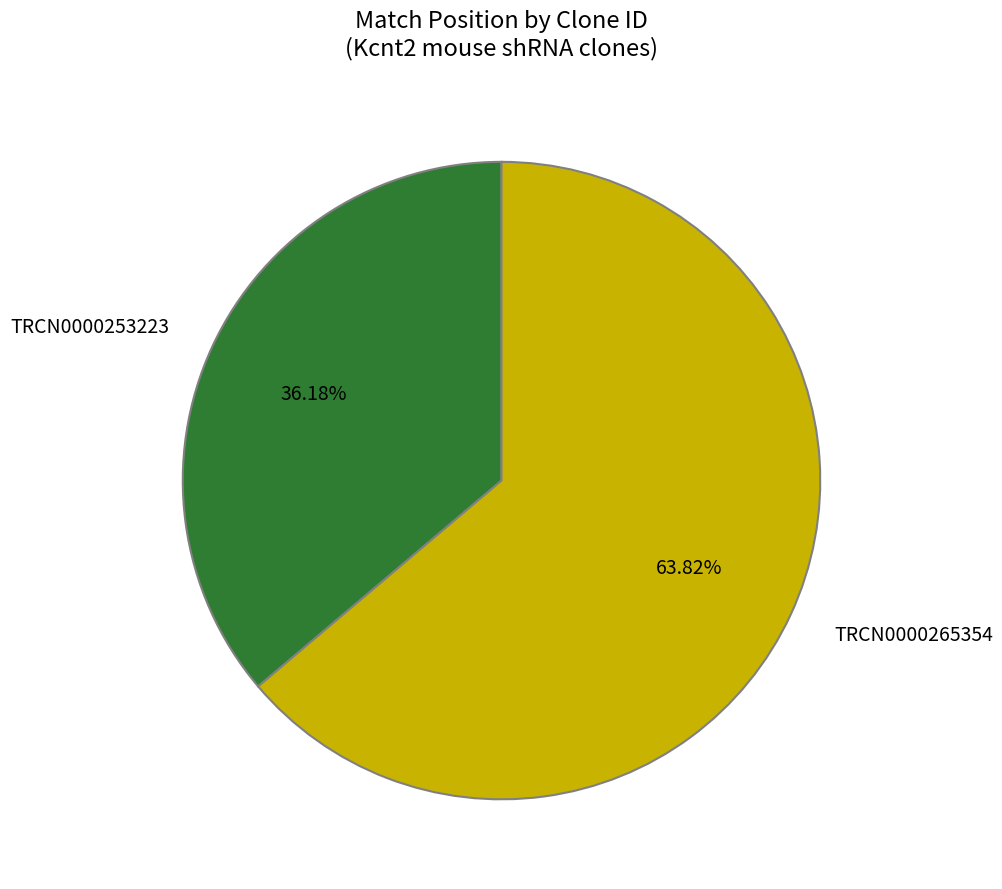

How many segments does this pie chart have?

2